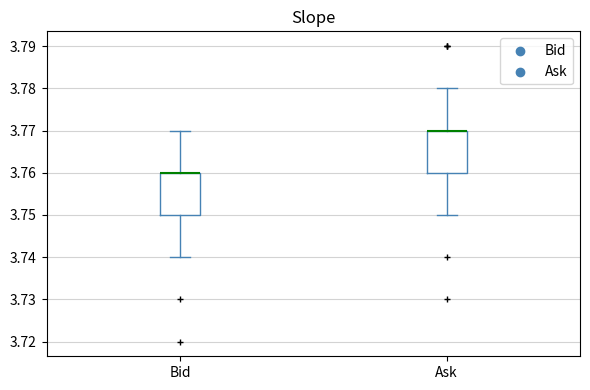

Reading left to right, transcribe this box plot: for each box, give where its median line is, the range the box spans, and where its two whiskers end, as read against the y-axis. The values are not printed on the chart, so give them approximately, as read against the axis.

Bid: median 3.76 (drawn on the box's upper edge), box 3.75 to 3.76, whiskers 3.74 to 3.77
Ask: median 3.77 (drawn on the box's upper edge), box 3.76 to 3.77, whiskers 3.75 to 3.78